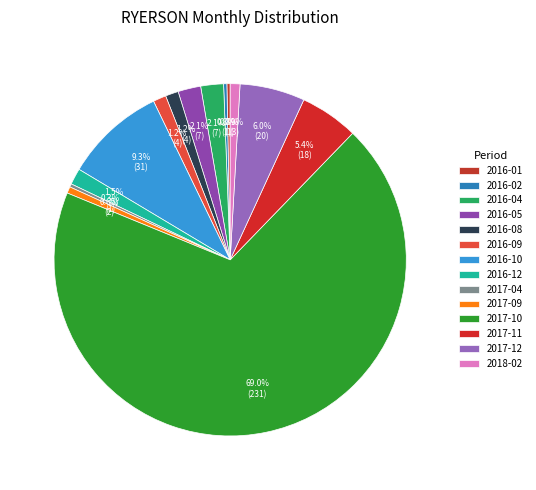

What percentage is NOT represented by 2018-02?

99.1%